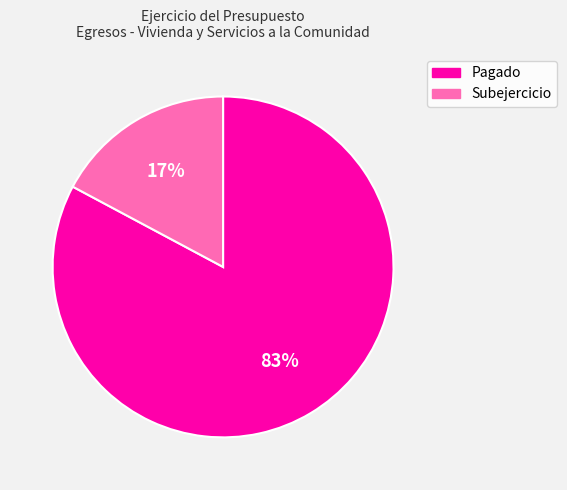

Is there a majority slice in this chart?

Yes